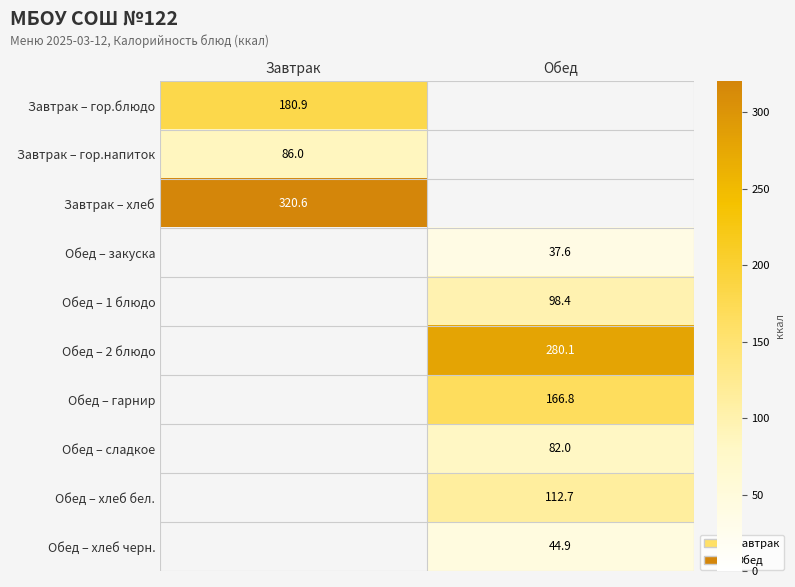

What is the maximum value shown in the chart?

320.6